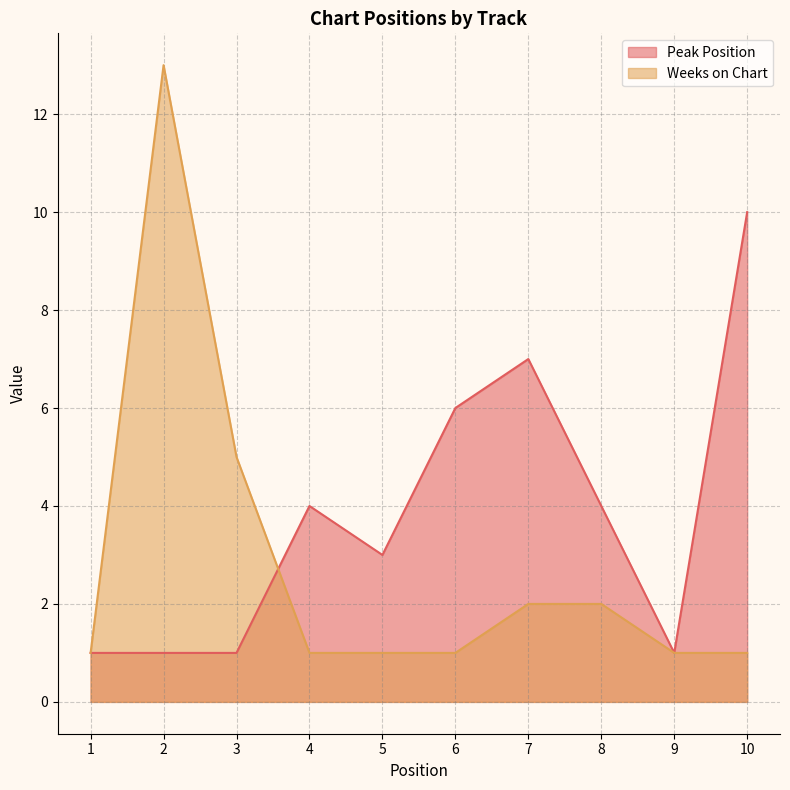

What is the average value of the Weeks on Chart series?

3